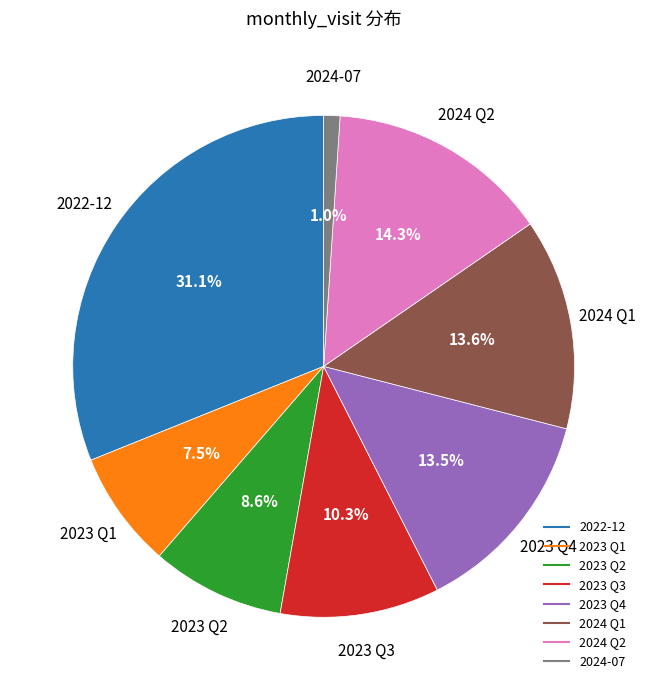

Is there any slice that represents more than half of the pie?

No